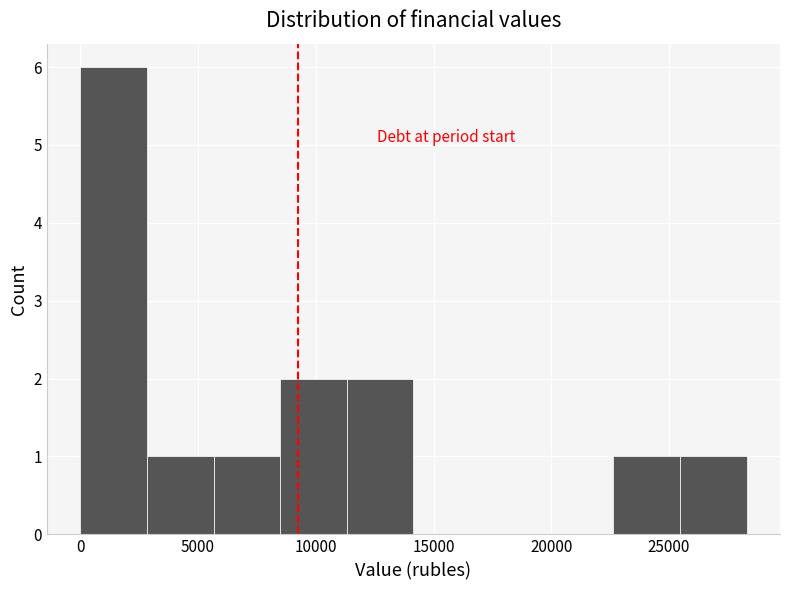

Over which range of the x-axis is the bar tallest?

0 to 3000